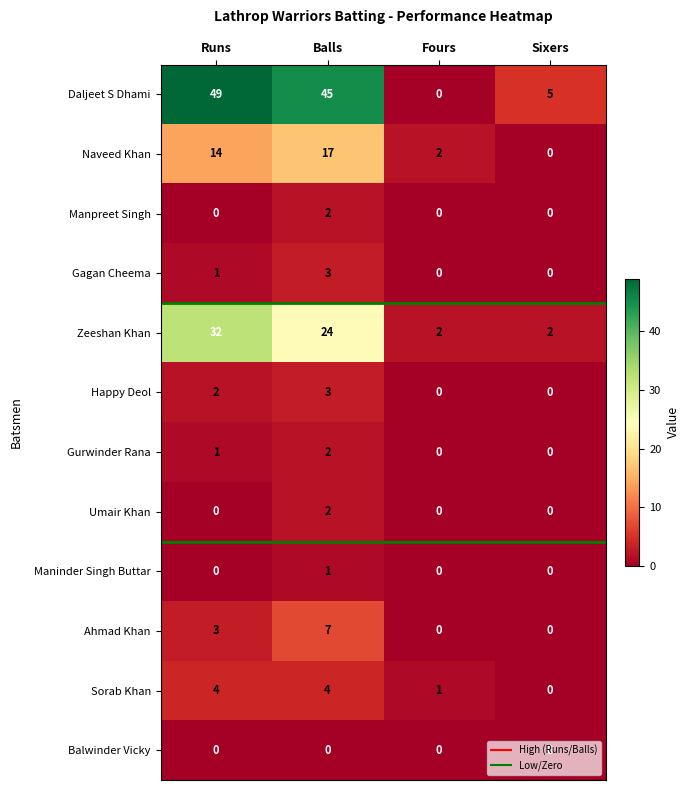

What is the maximum value shown in the chart?

49